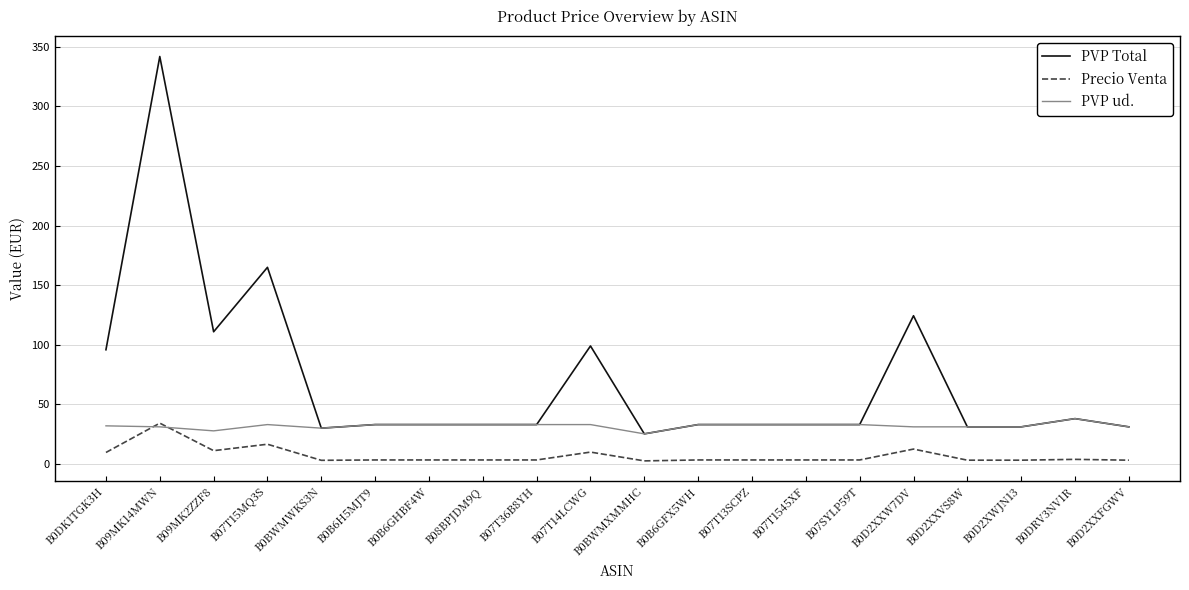

Which category has the highest value across all series?

B09MK14MWN